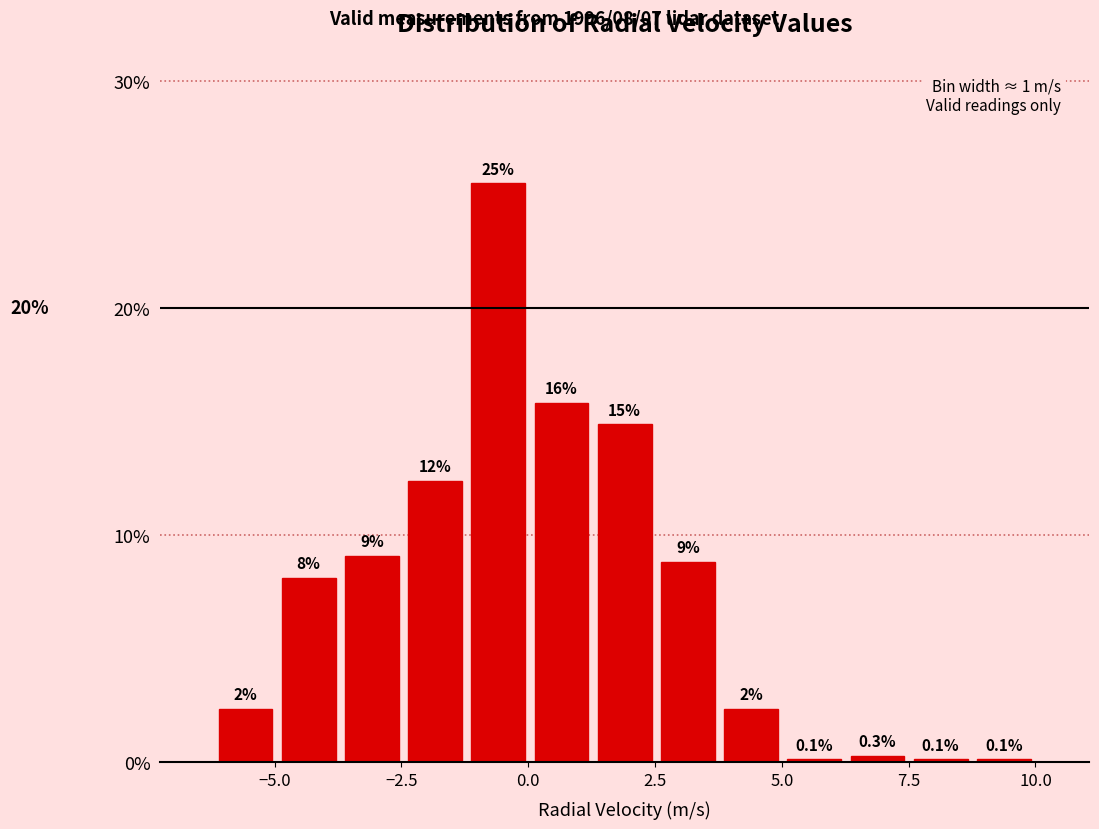

Around what value on the x-axis is the tallest bar? Give the approximate position of its centre, as read against the axis.

-0.5